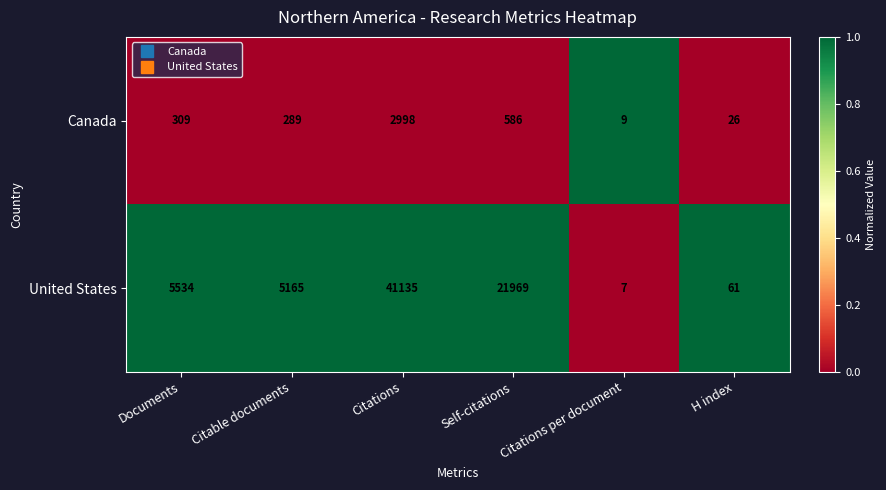

Which series has the largest range (max minus min)?

United States